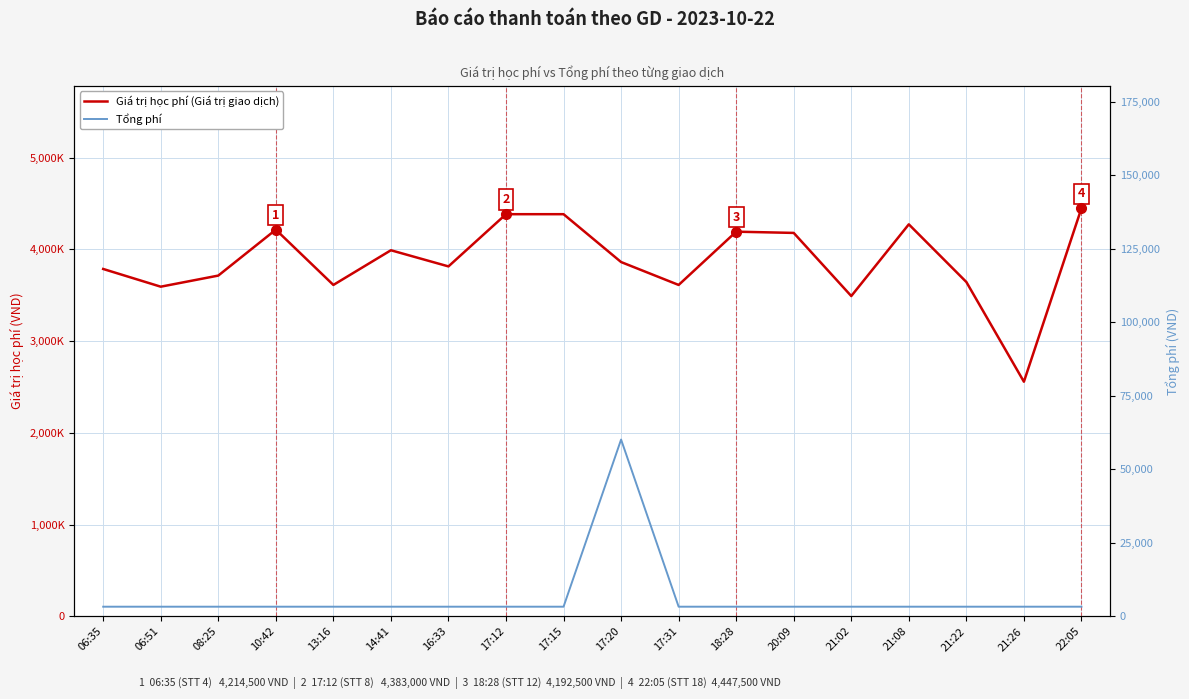

Is the value of Tổng phí at 13:16 greater than the value of Giá trị học phí (Giá trị giao dịch) at 21:26?

No